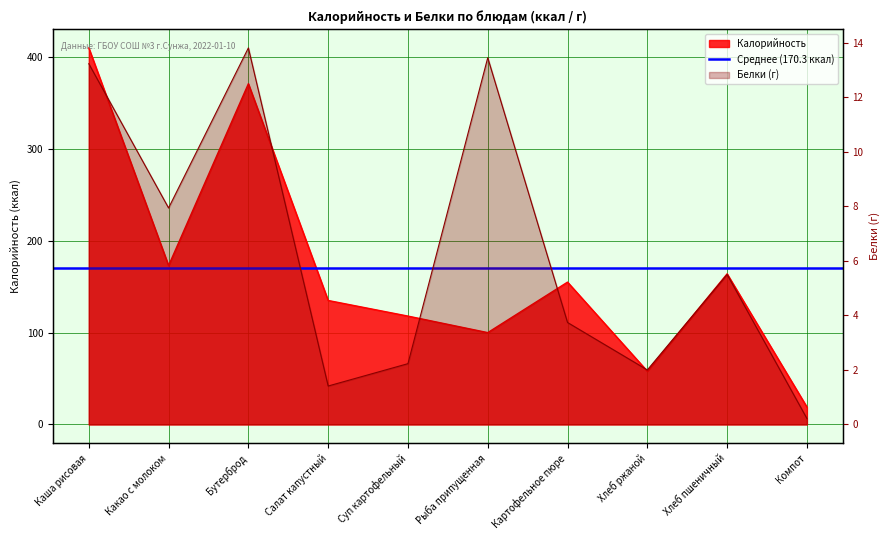

What value does the Калорийность series have at Картофельное пюре?

155.0